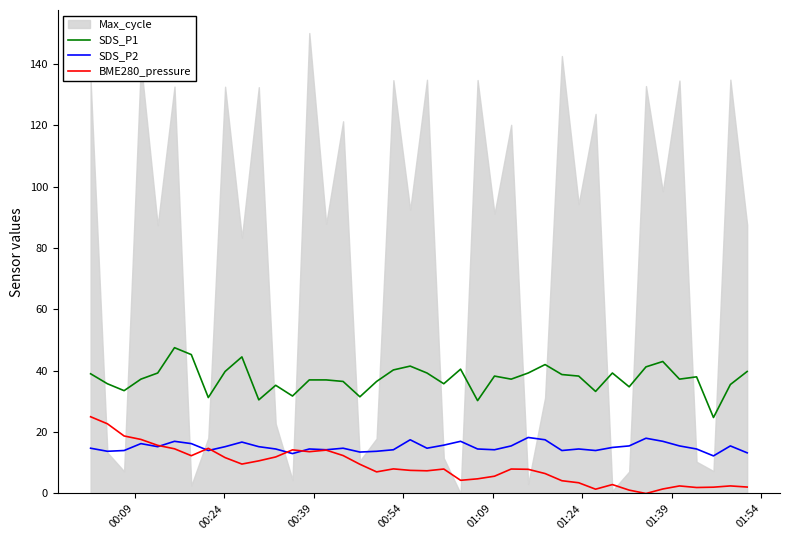

What is the highest value of the BME280_pressure series?

25.0